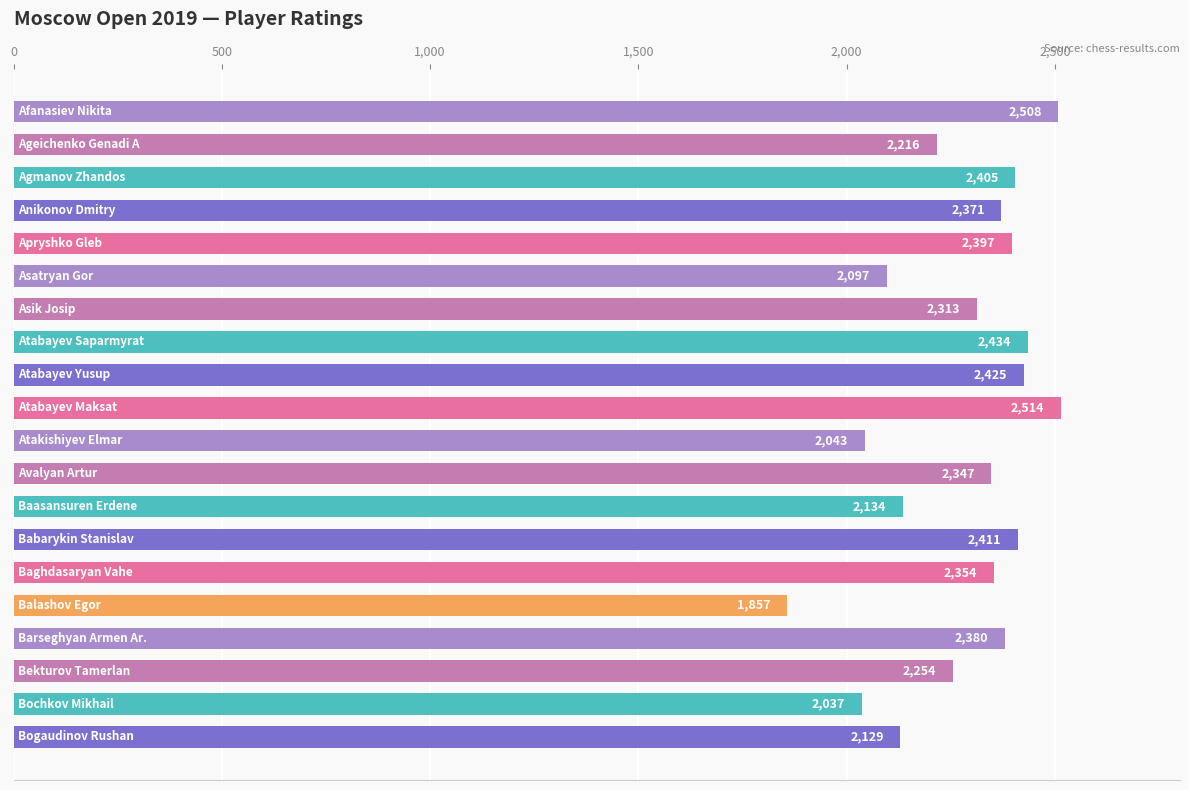

What is the difference between the second highest and minimum values?

651